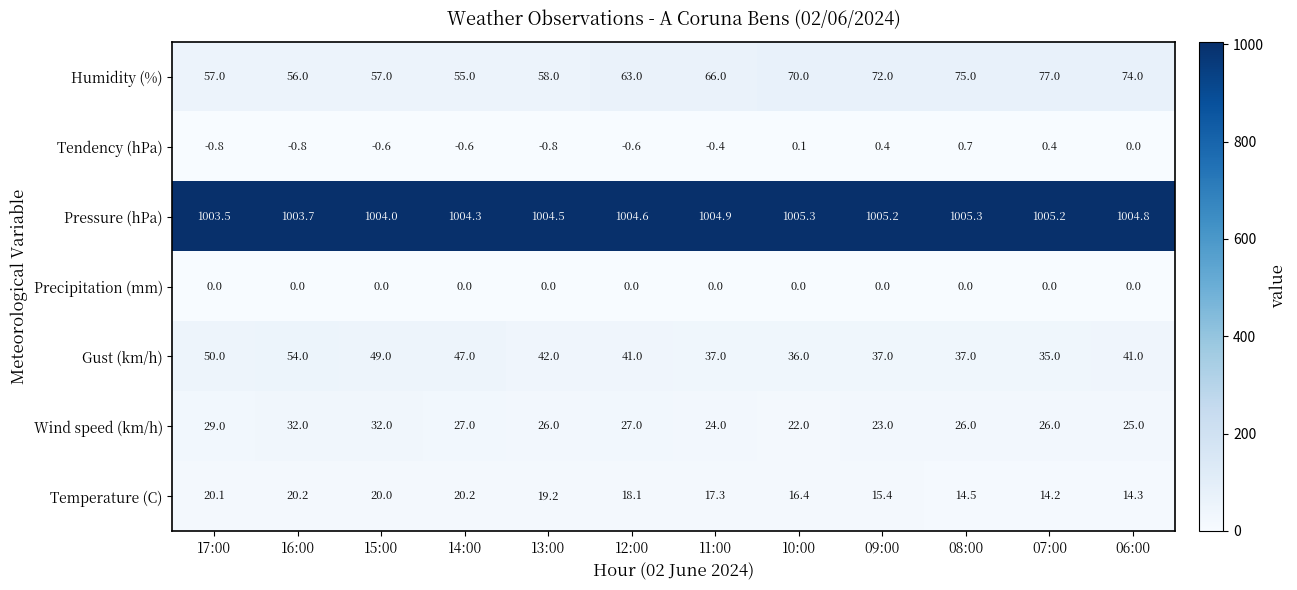

What is the difference between the highest and lowest values at 14:00?

1004.9